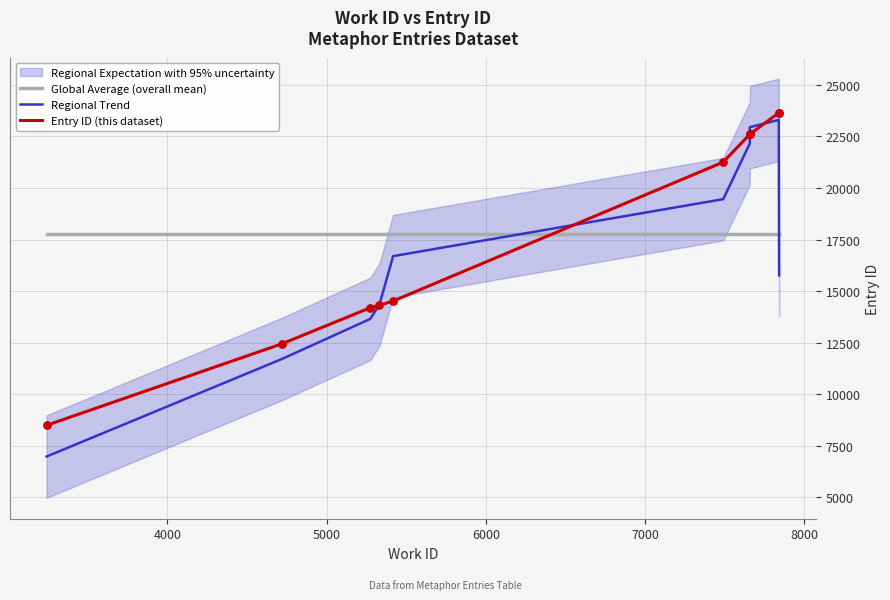

Which series has the largest total across all categories?

Global Average (overall mean)